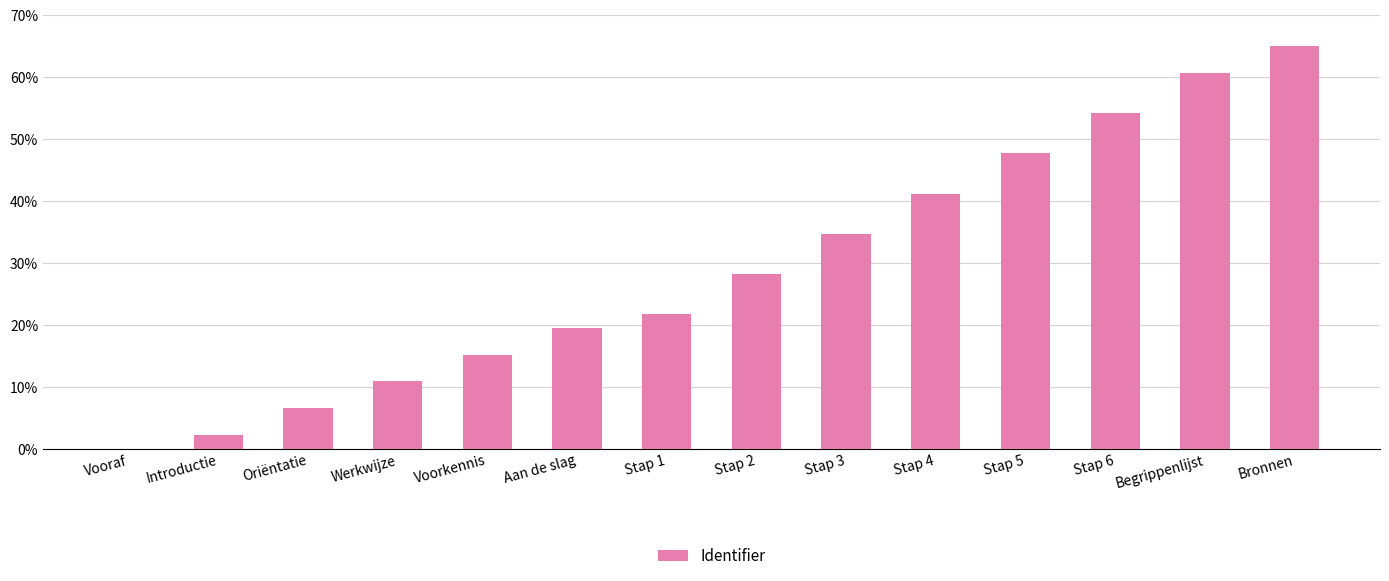

At which label does the data first exceed 28?

Stap 2